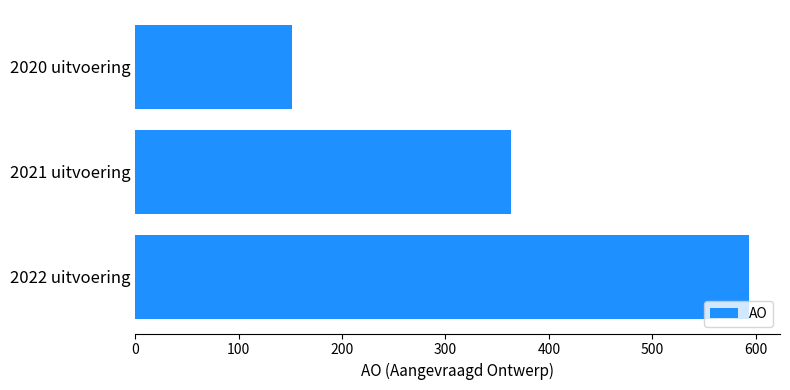

Rank the categories by value from lowest to highest.

2020 uitvoering, 2021 uitvoering, 2022 uitvoering